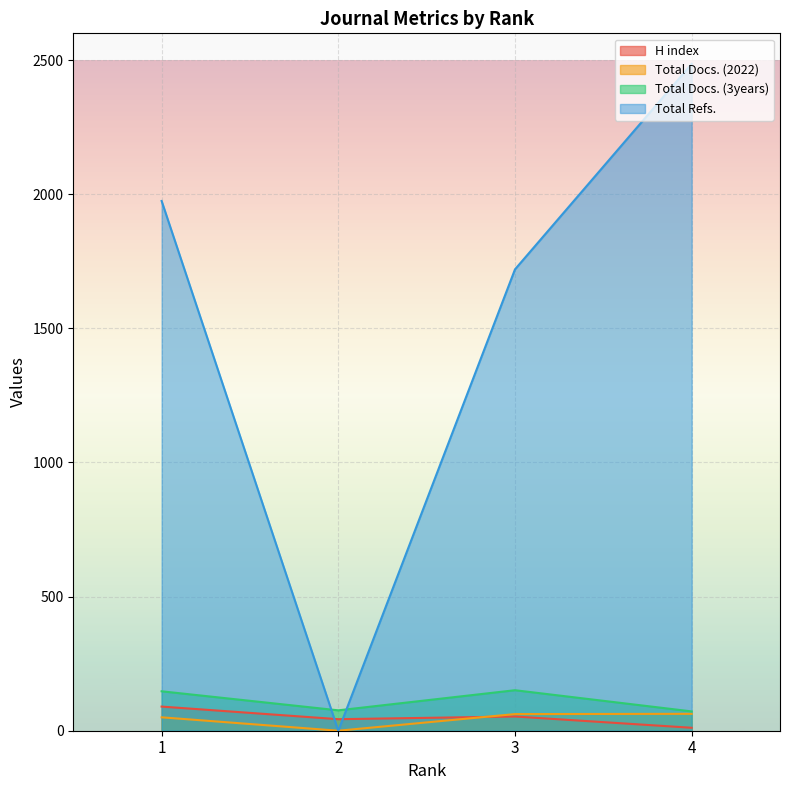

What are all the series names shown in the legend?

H index, Total Docs. (2022), Total Docs. (3years), Total Refs.